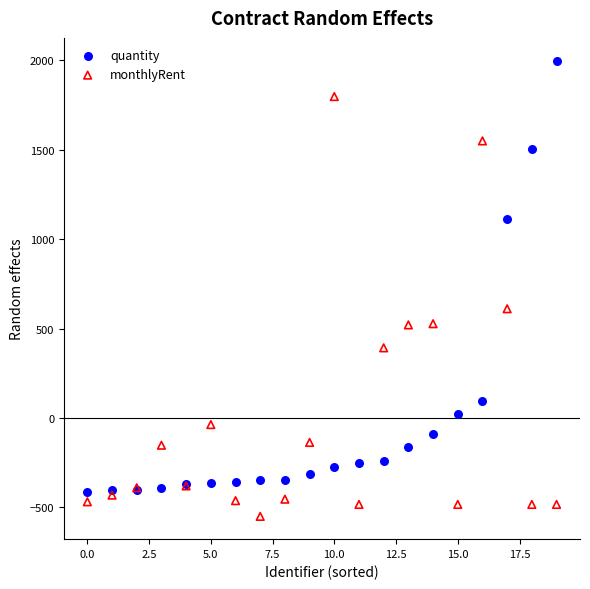

What are all the series names shown in the legend?

quantity, monthlyRent